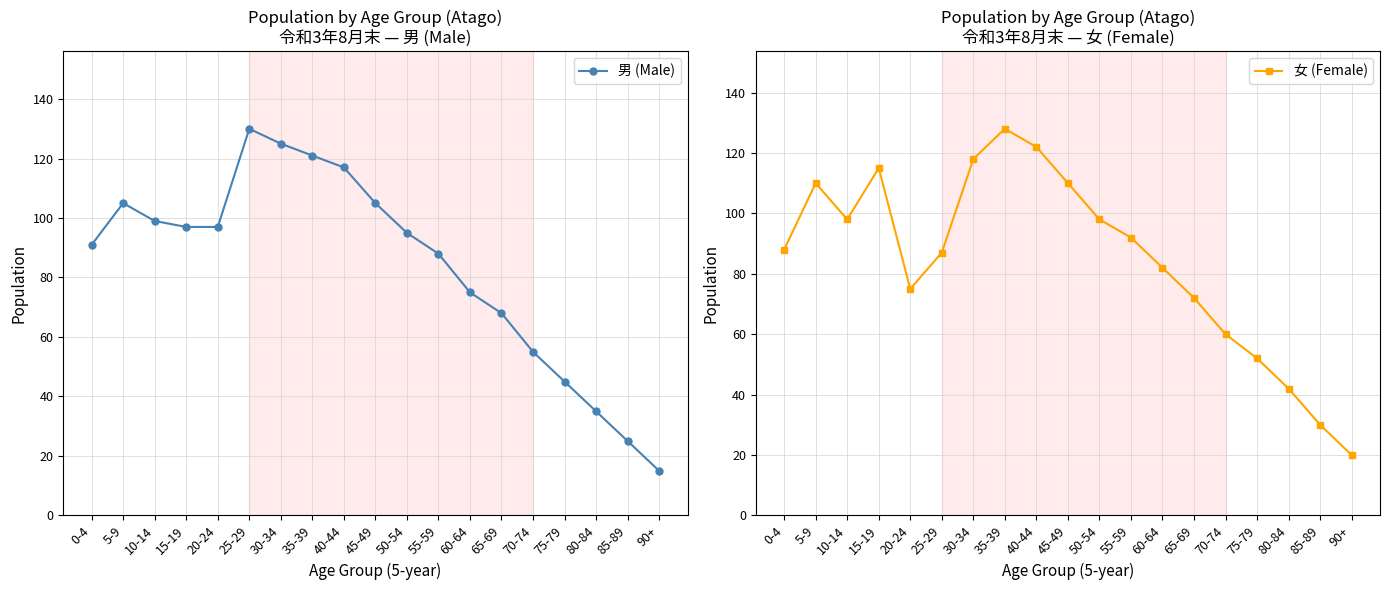

Reading right to left, list all the values displayed in this chart.

男 (Male): 15	25	35	45	55	68	75	88	95	105	117	121	125	130	97	97	99	105	91
女 (Female): 20	30	42	52	60	72	82	92	98	110	122	128	118	87	75	115	98	110	88